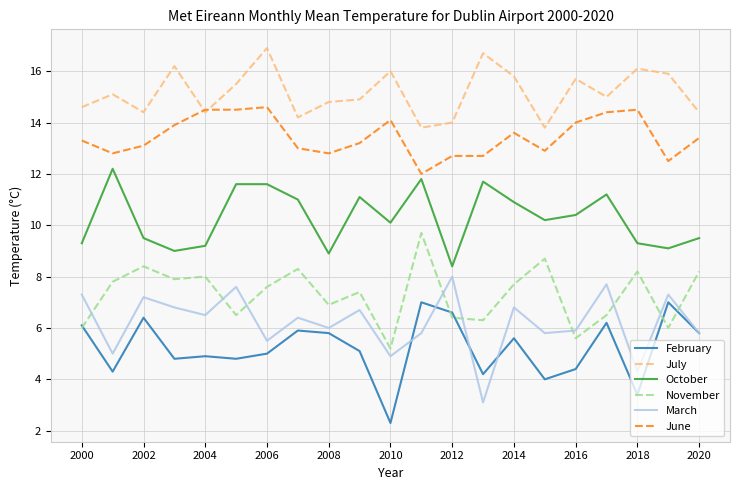

Rank the series by their maximum value, from lowest to highest.

February, March, November, October, June, July